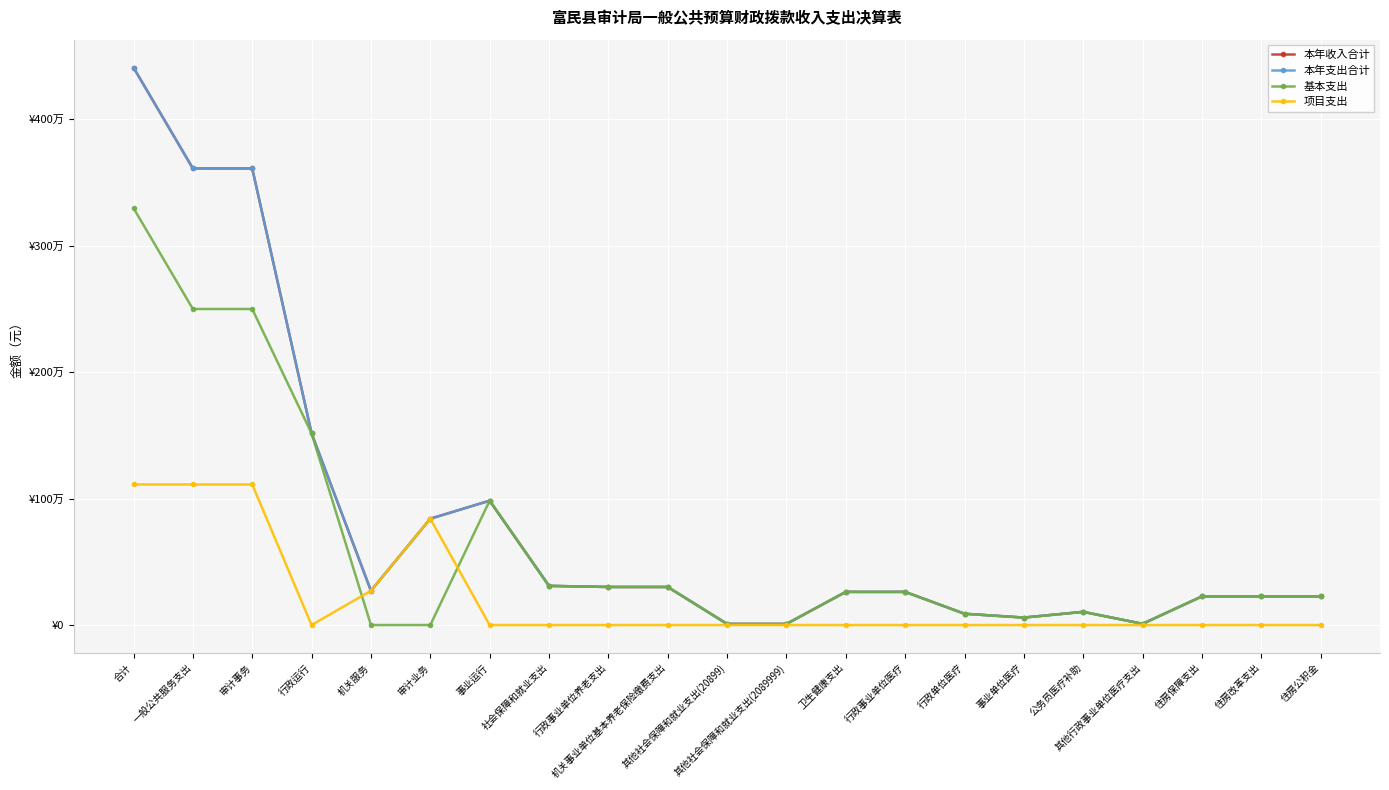

What is the difference between the highest and lowest values at 住房公积金?

226348.9